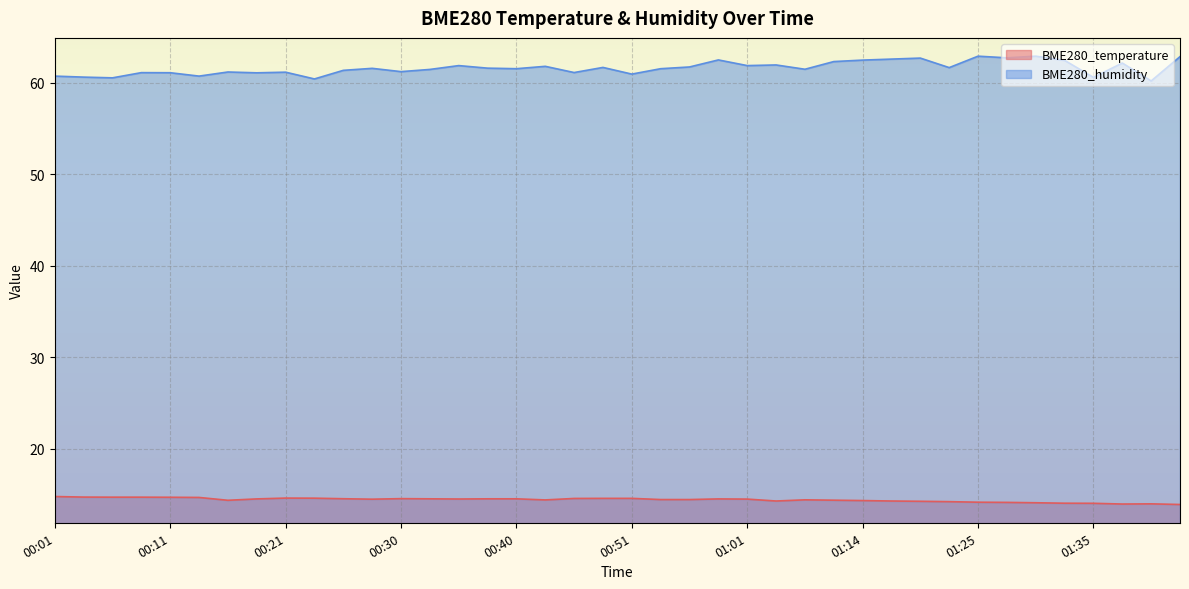

Reading left to right, what are all the values shown in this chart?

BME280_temperature: 00:01=14.8	00:03=14.7	00:06=14.7	00:08=14.7	00:11=14.7	00:13=14.7	00:16=14.4	00:18=14.5	00:21=14.6	00:23=14.6	00:26=14.5	00:28=14.5	00:30=14.5	00:33=14.5	00:35=14.5	00:38=14.5	00:40=14.5	00:43=14.4	00:45=14.6	00:48=14.6	00:51=14.6	00:53=14.4	00:56=14.4	00:58=14.5	01:01=14.5	01:06=14.3	01:09=14.4	01:11=14.4	01:14=14.3	01:16=14.3	01:19=14.2	01:22=14.2	01:25=14.2	01:27=14.1	01:30=14.1	01:32=14.0	01:35=14.0	01:38=13.9	01:40=14.0	01:43=13.9
BME280_humidity: 00:01=60.8	00:03=60.6	00:06=60.6	00:08=61.1	00:11=61.1	00:13=60.8	00:16=61.2	00:18=61.1	00:21=61.2	00:23=60.4	00:26=61.4	00:28=61.6	00:30=61.2	00:33=61.5	00:35=61.9	00:38=61.6	00:40=61.6	00:43=61.8	00:45=61.1	00:48=61.7	00:51=61.0	00:53=61.6	00:56=61.8	00:58=62.5	01:01=61.9	01:06=62.0	01:09=61.5	01:11=62.3	01:14=62.5	01:16=62.6	01:19=62.7	01:22=61.7	01:25=62.9	01:27=62.8	01:30=62.9	01:32=62.5	01:35=60.6	01:38=62.2	01:40=60.2	01:43=62.9